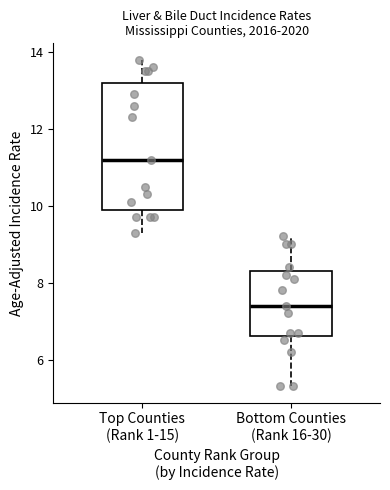

Which box's median line is the highest?

Top Counties (Rank 1-15)